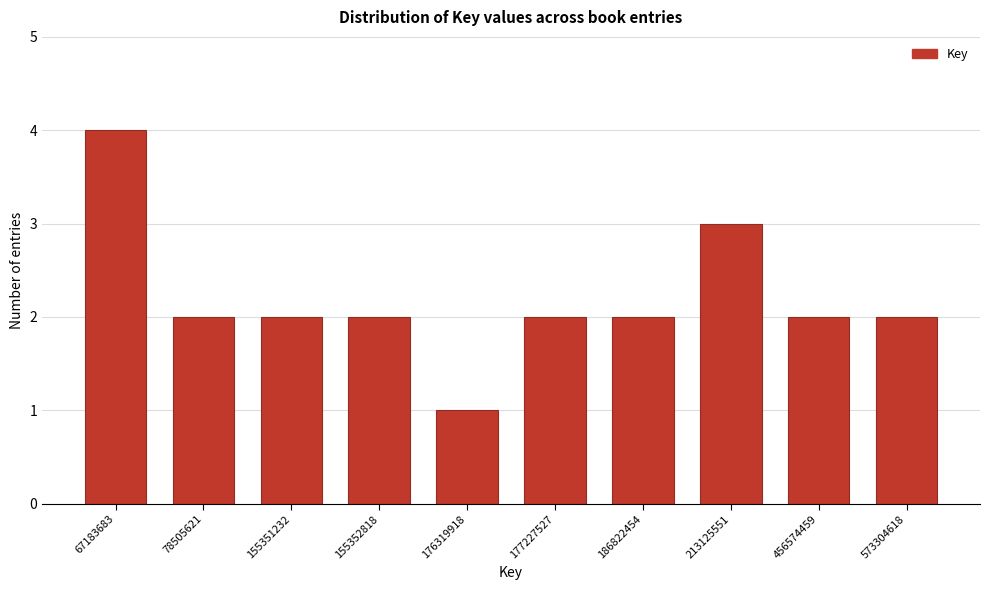

Reading left to right, list all the values displayed in this chart.

67183683=4	78505621=2	155351232=2	155352818=2	176319918=1	177227527=2	186822454=2	213125551=3	456574459=2	573304618=2